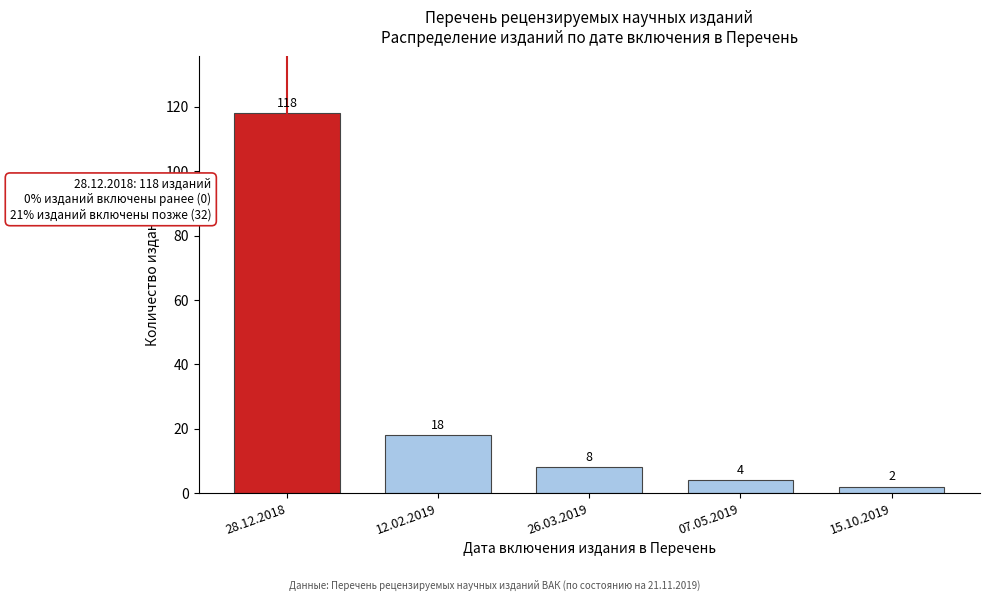

Reading right to left, list all the values displayed in this chart.

2	4	8	18	118